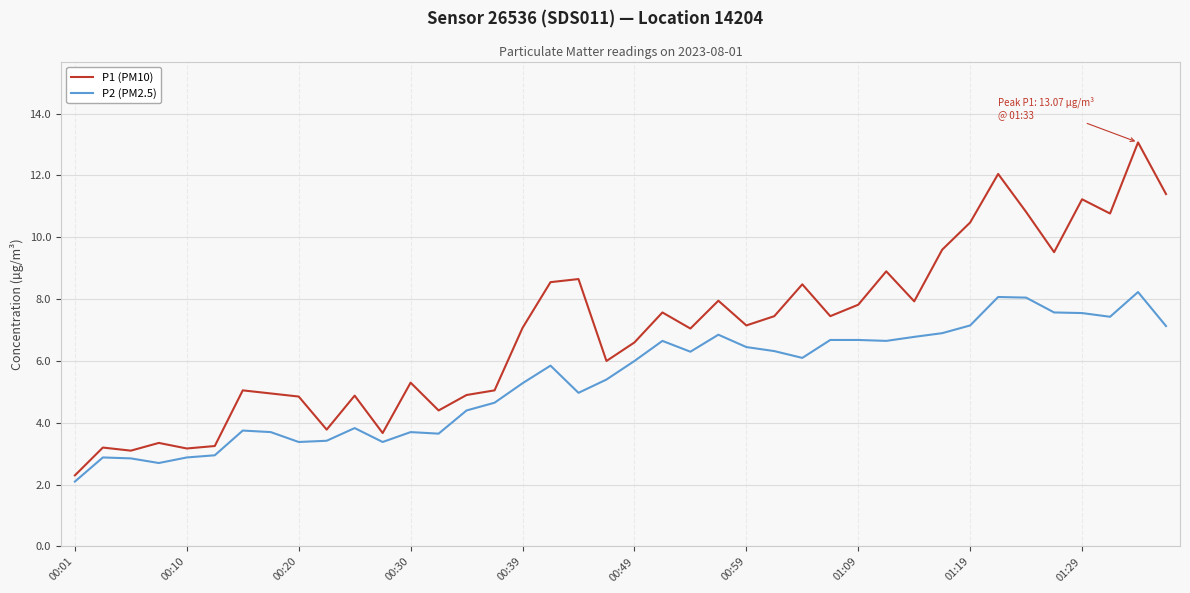

True or false: P2 (PM2.5) and P1 (PM10) cross at least once.

False